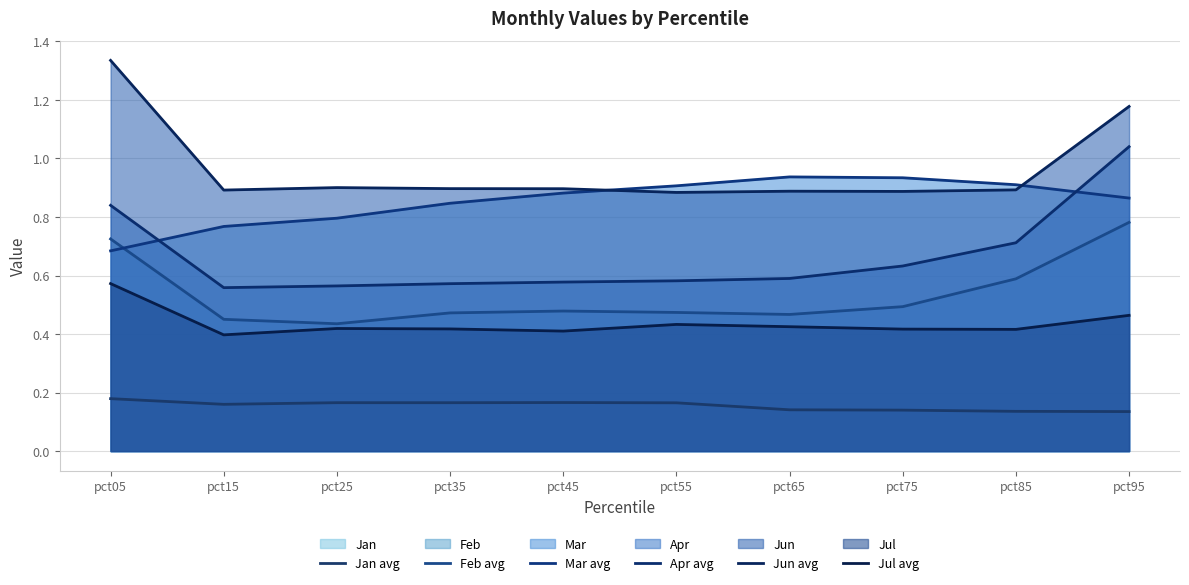

What is the sum of the Jan avg values at pct65 and pct35?

0.3